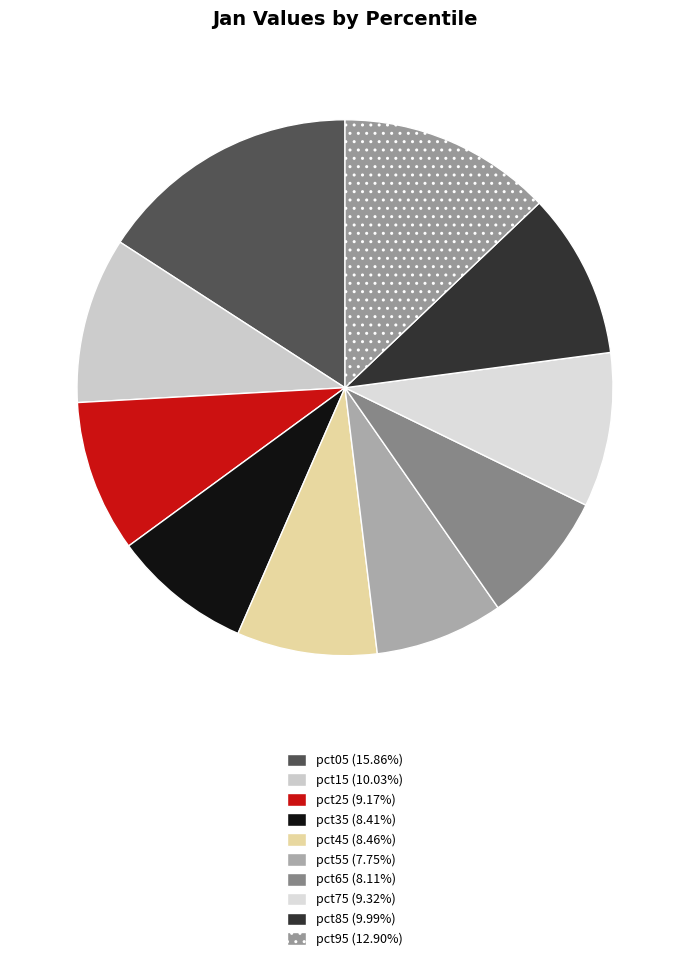

Does pct15 account for over 50% of the chart?

No